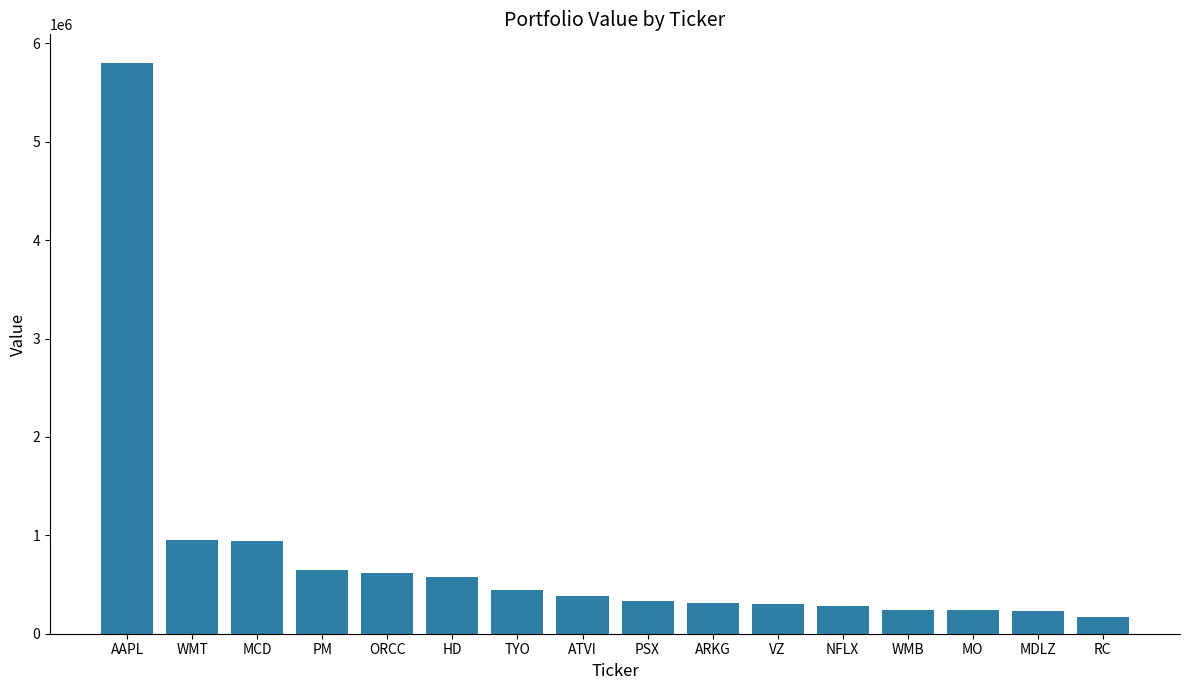

What position from the left is WMT?

2